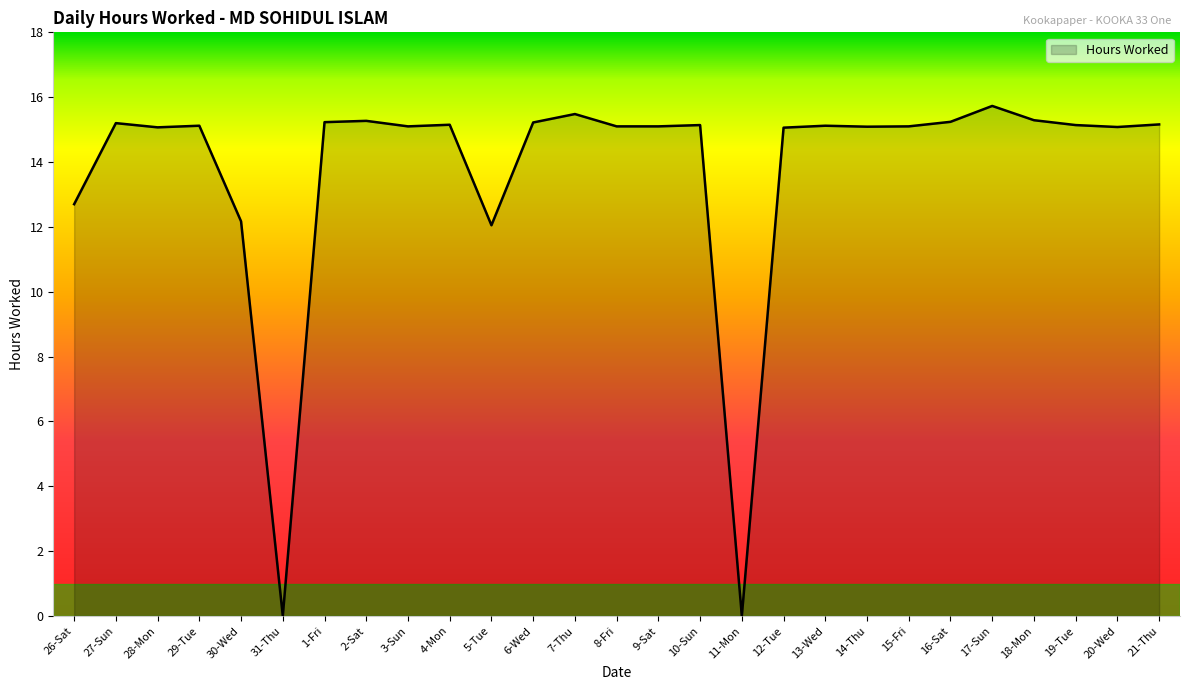

What is the difference between the values at 11-Mon and 6-Wed?

15.2